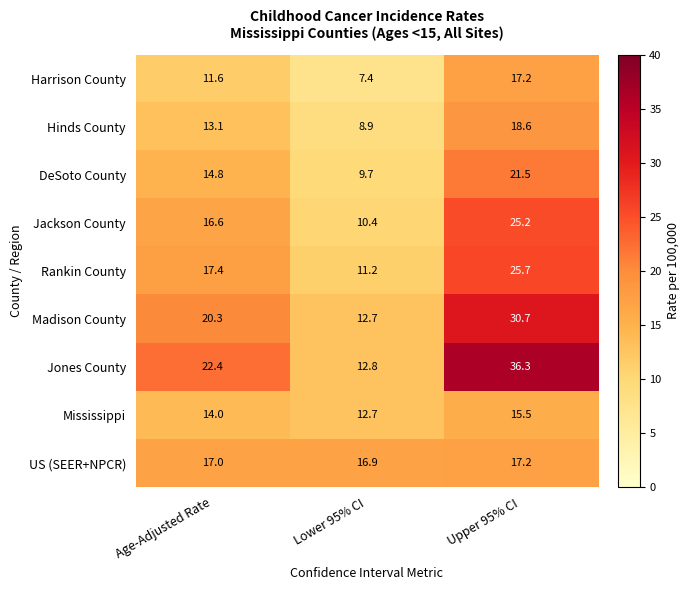

At which label does Rankin County reach its minimum?

Lower 95% CI